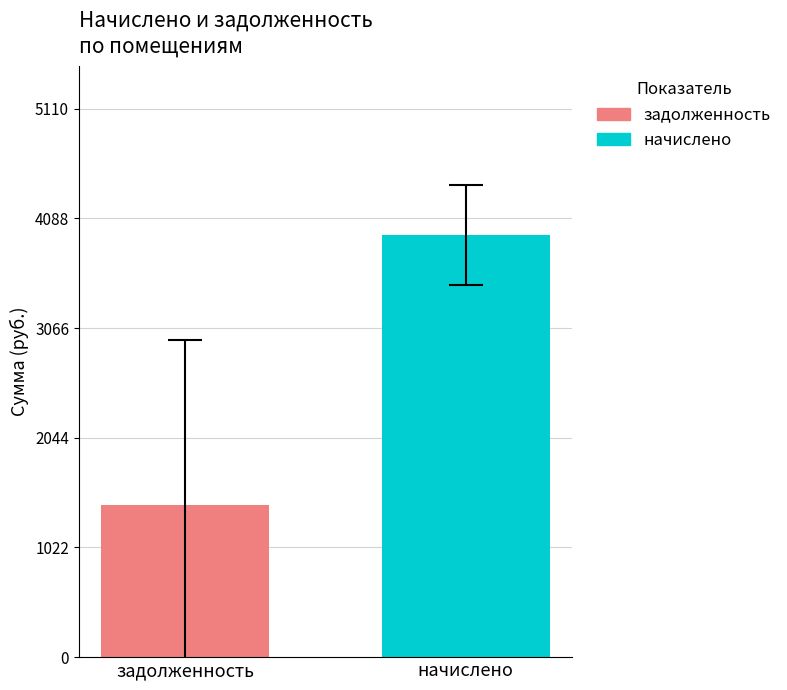

What is the minimum value shown in the chart?

1421.0